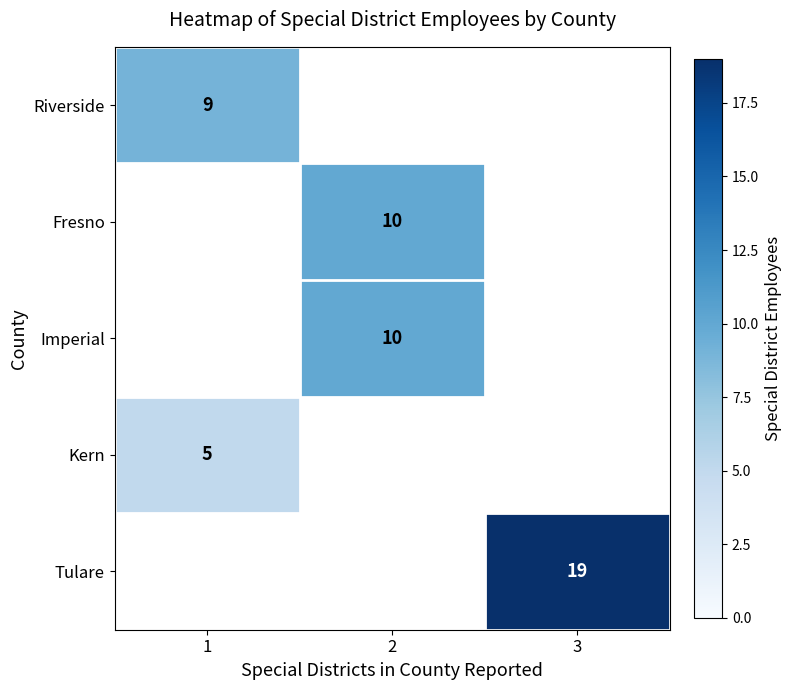

At how many categories does at least one series exceed 14?

1